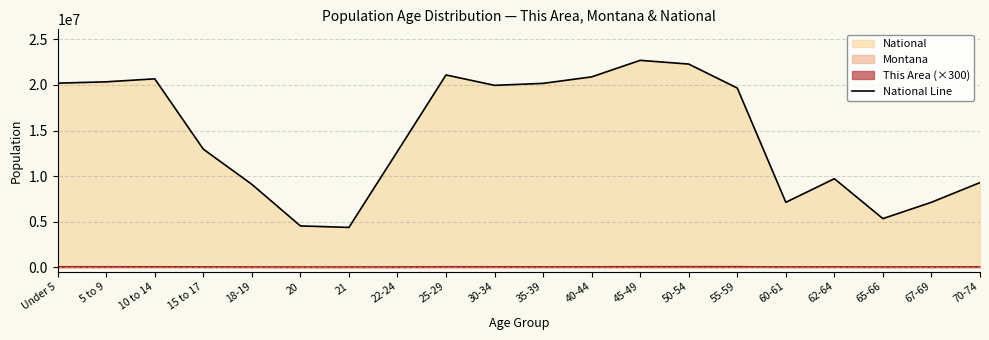

Rank the categories by value from lowest to highest.

21, 20, 65-66, 60-61, 67-69, 18-19, 70-74, 62-64, 22-24, 15 to 17, 55-59, 30-34, 35-39, Under 5, 5 to 9, 10 to 14, 40-44, 25-29, 50-54, 45-49